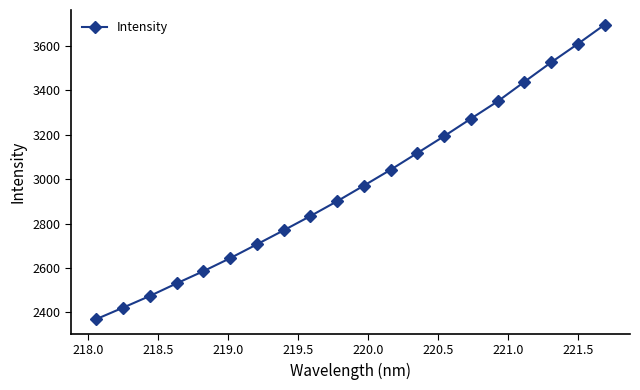

What is the maximum value shown in the chart?

3696.5